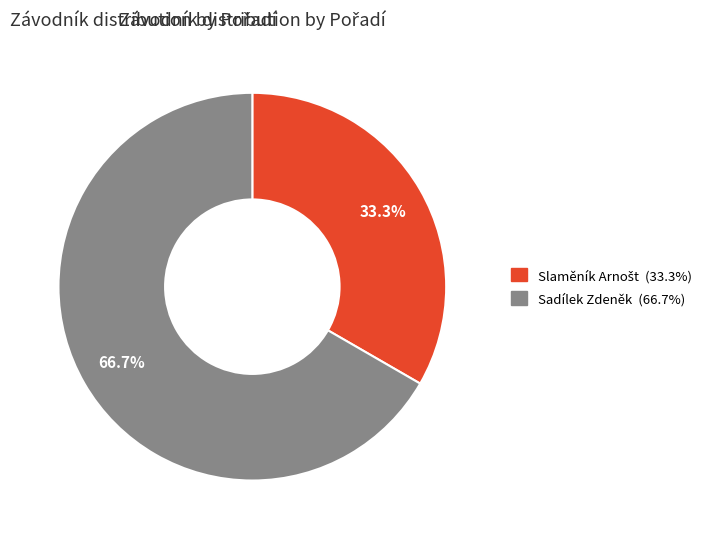

What percentage is NOT represented by Sadílek Zdeněk?

33.3%